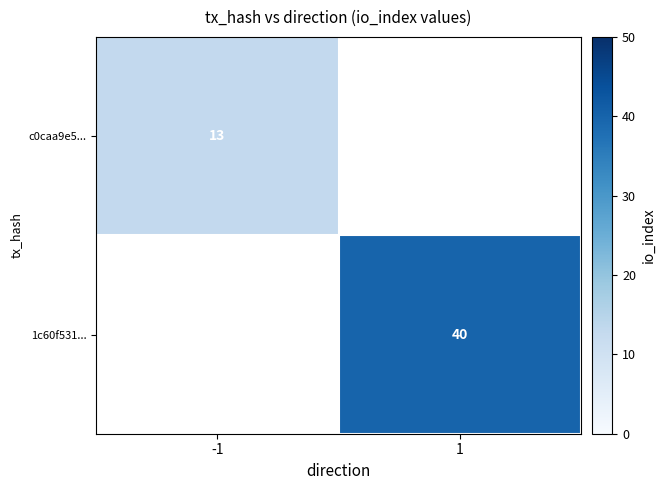

Is the value of c0caa9e5... at -1 greater than the value of 1c60f531... at 1?

No